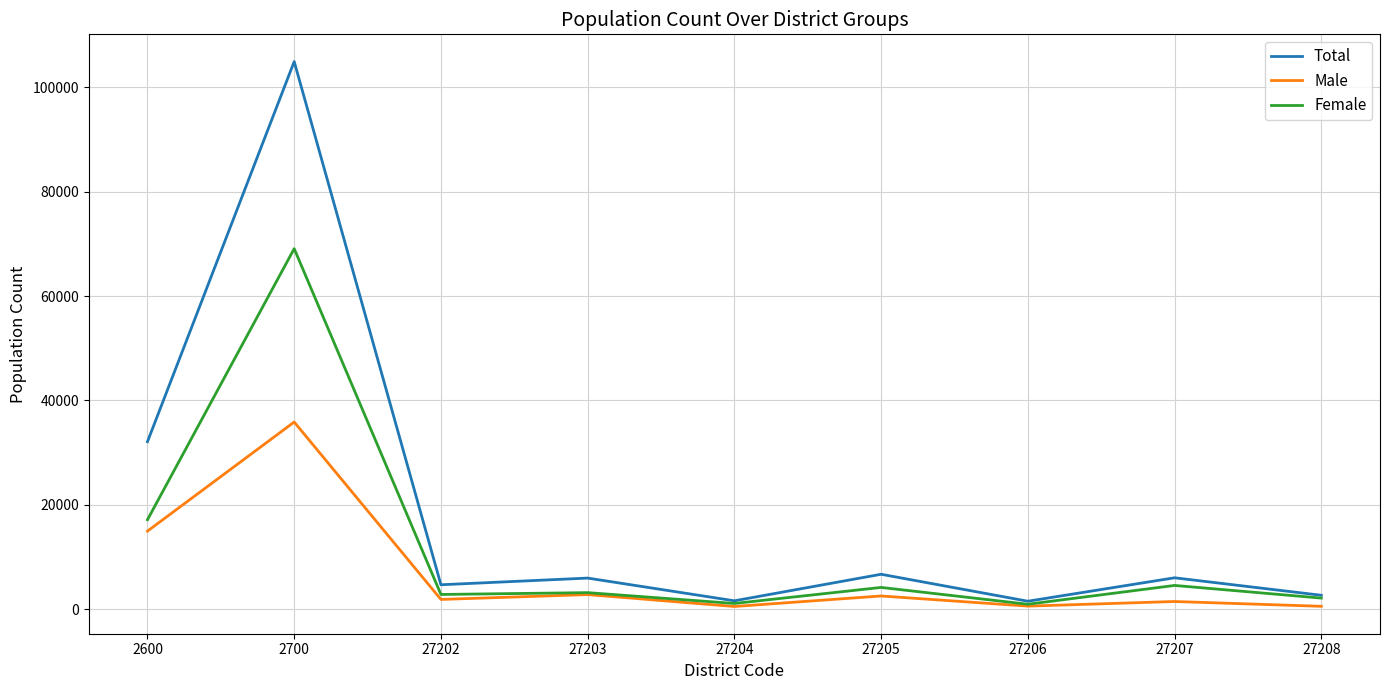

What is the total value across all series at 27205?

13368